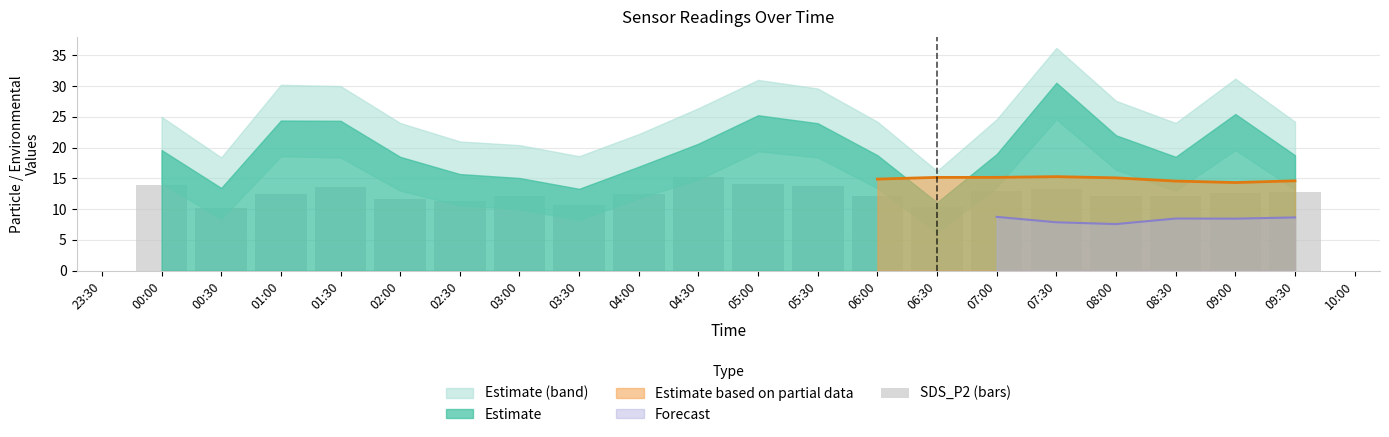

Does the chart contain any negative values?

No